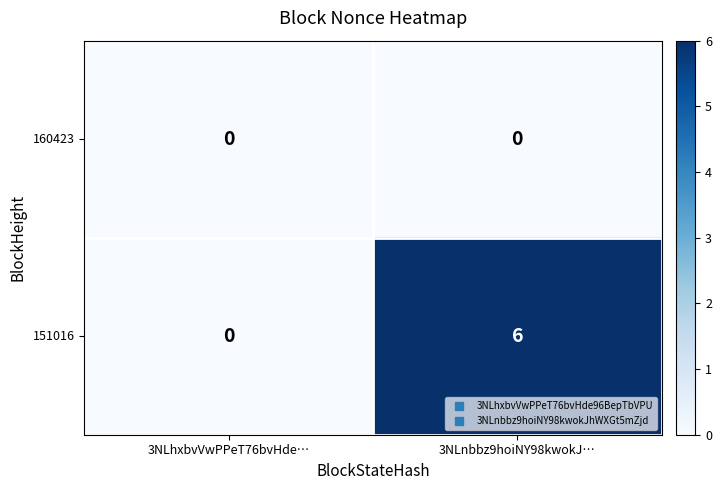

The value of 160423 at 3NLnbbz9hoiNY98kwokJ… is 0. True or false?

True